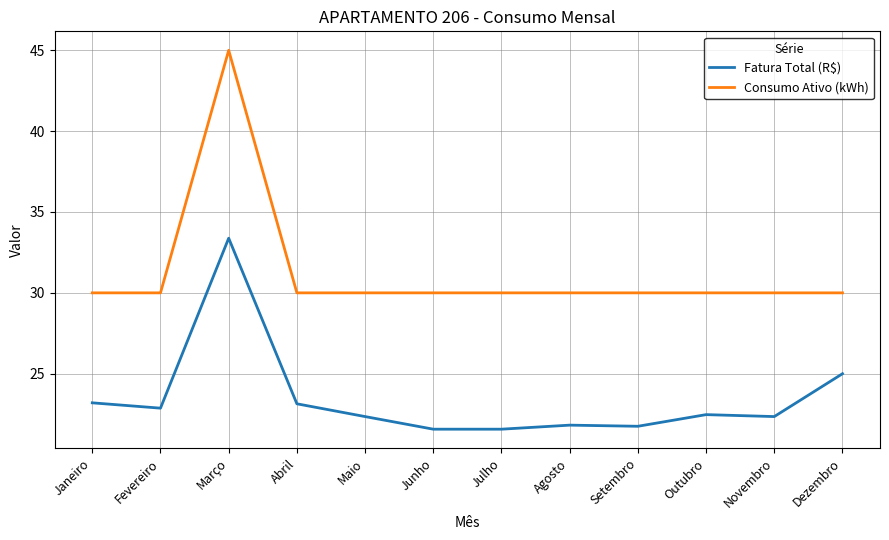

Which series has the largest total across all categories?

Consumo Ativo (kWh)